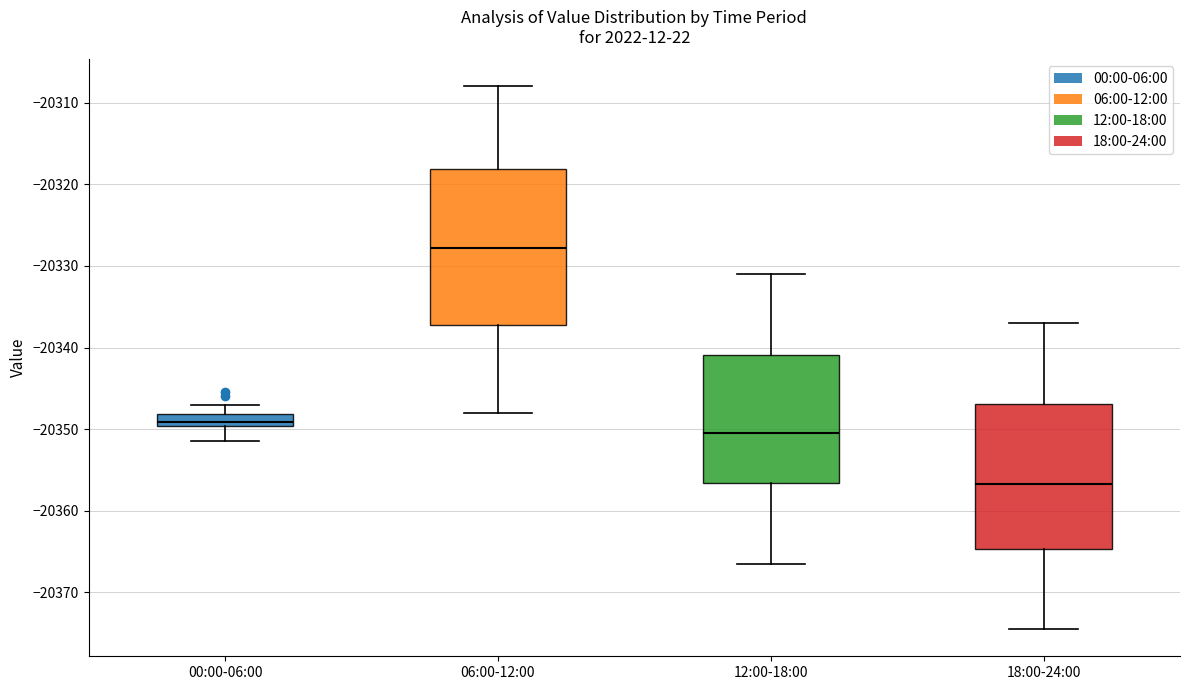

Where does the lower whisker of the box for 12:00-18:00 end on the y-axis? The values are not printed on the chart, so give them approximately, as read against the axis.

-20366